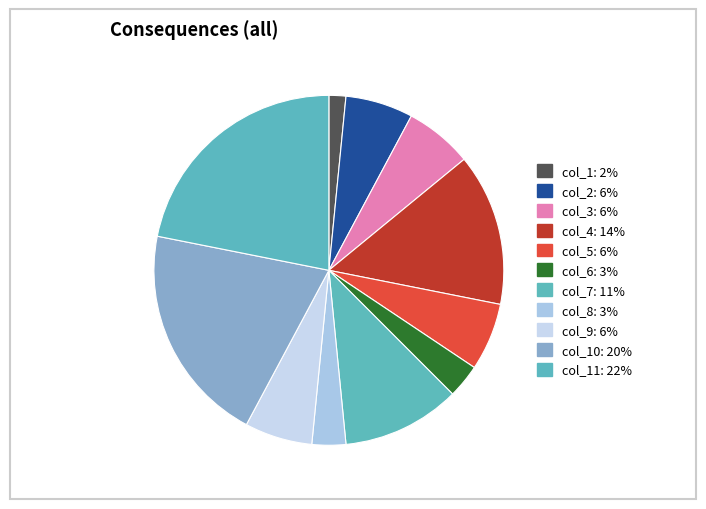

What is the largest slice in the pie chart?

col_11